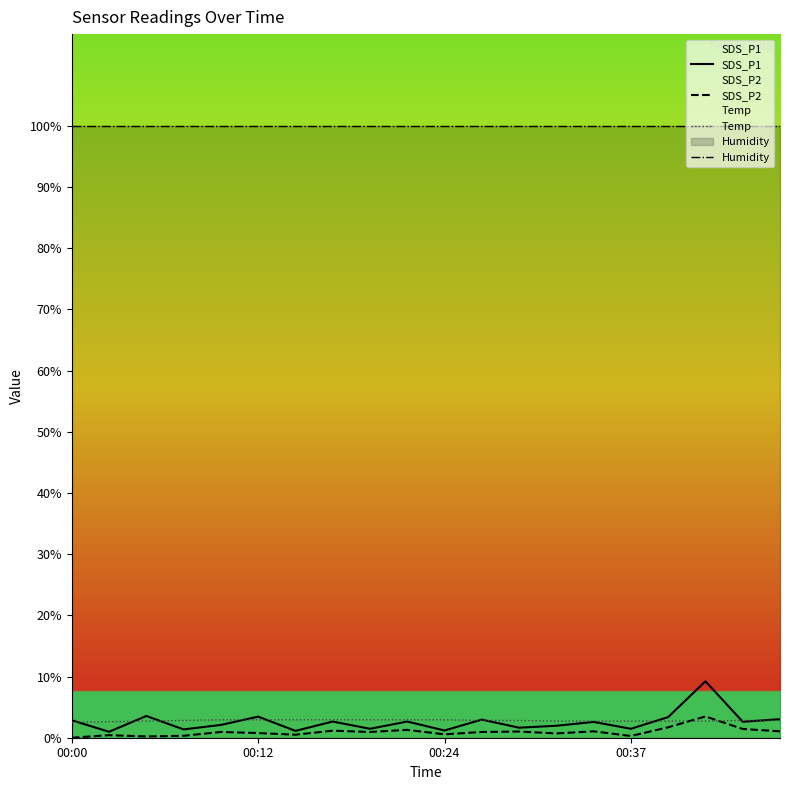

What is the spread (max minus min) of values at 4?

99.1